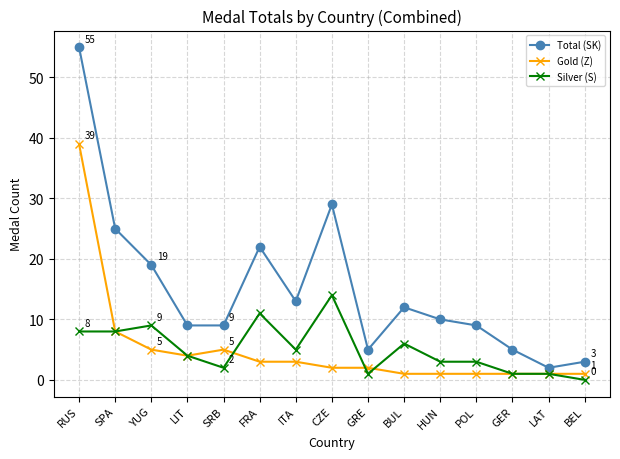

True or false: Gold (Z) and Total (SK) intersect in this chart.

False